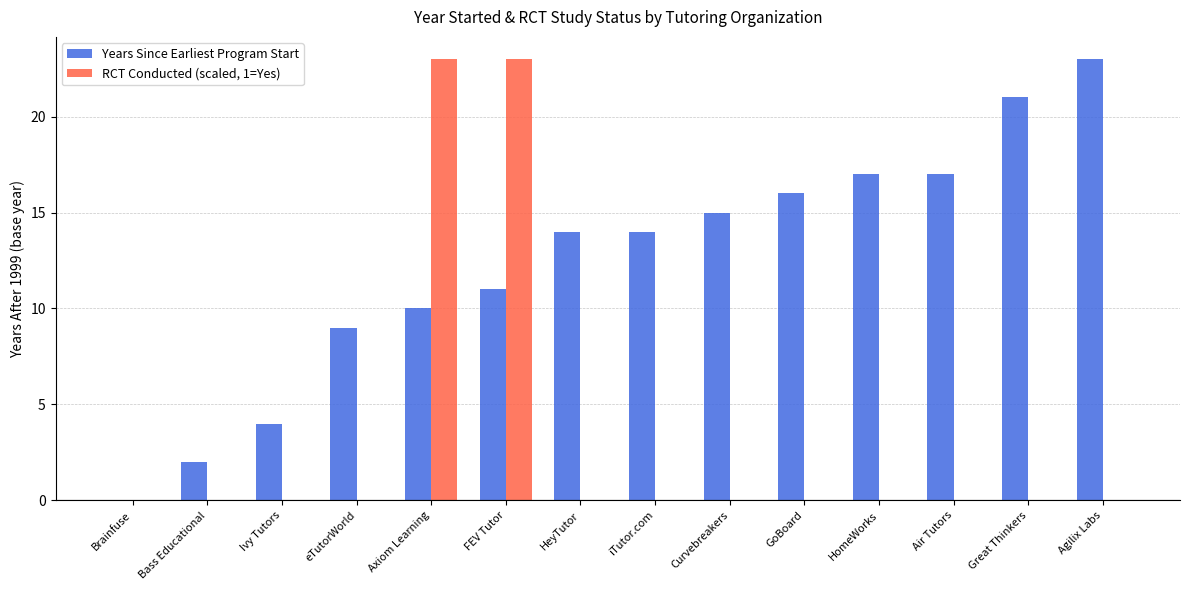

The value of Years Since Earliest Program Start at Agilix Labs is 23. True or false?

True